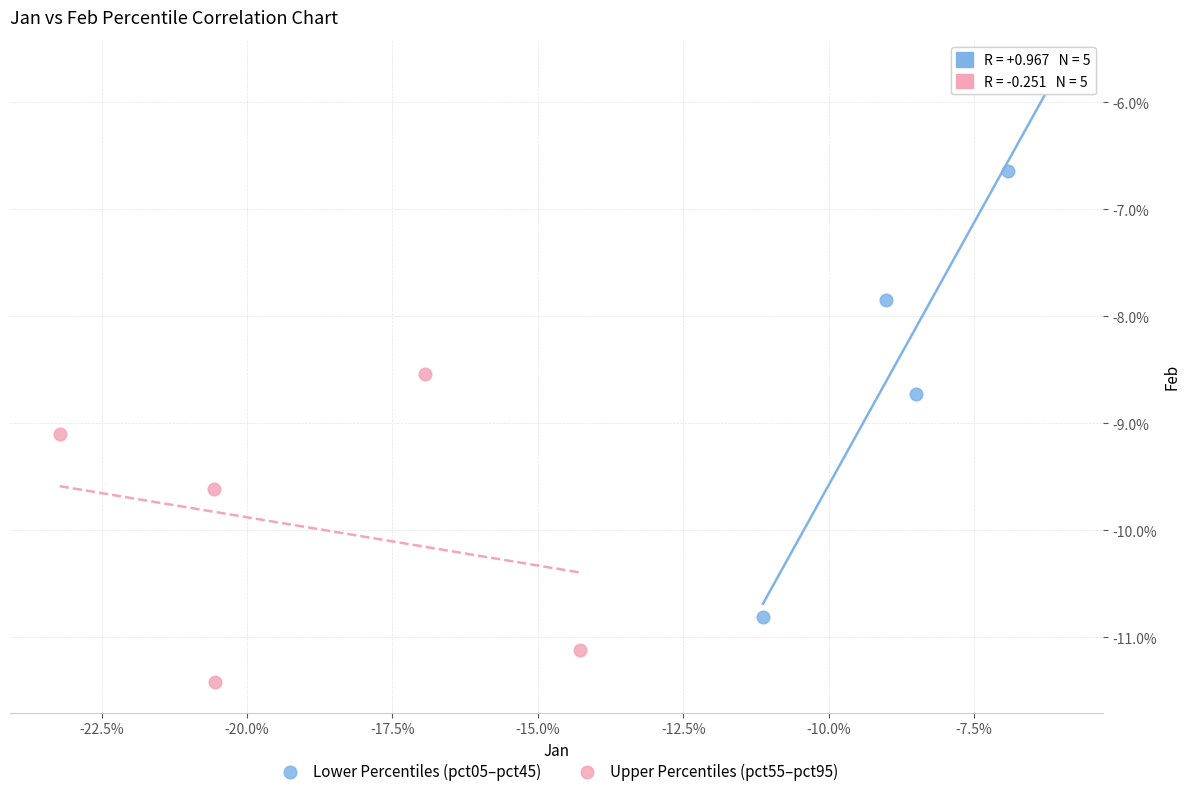

Which series reaches the maximum Y coordinate?

Lower Percentiles (pct05–pct45)